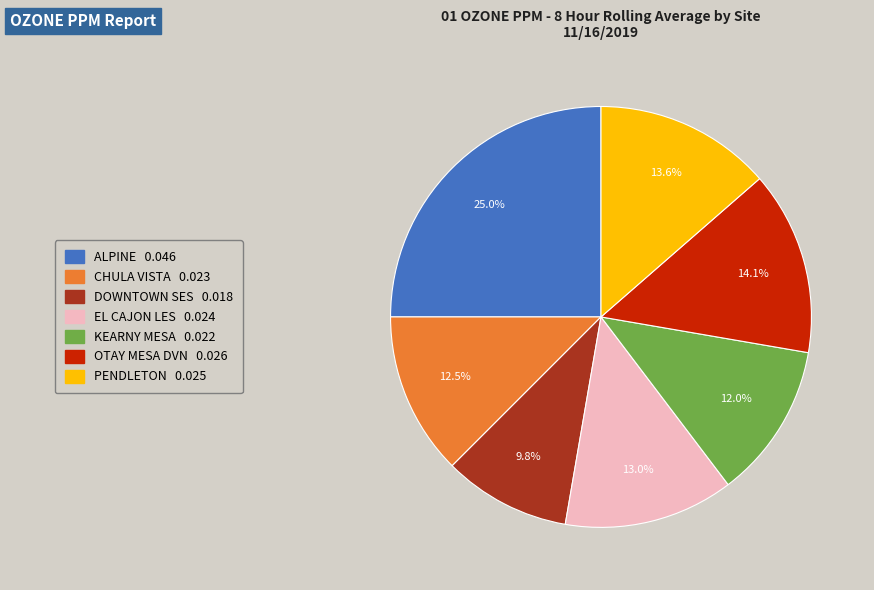

Does PENDLETON represent more than half of the total?

No